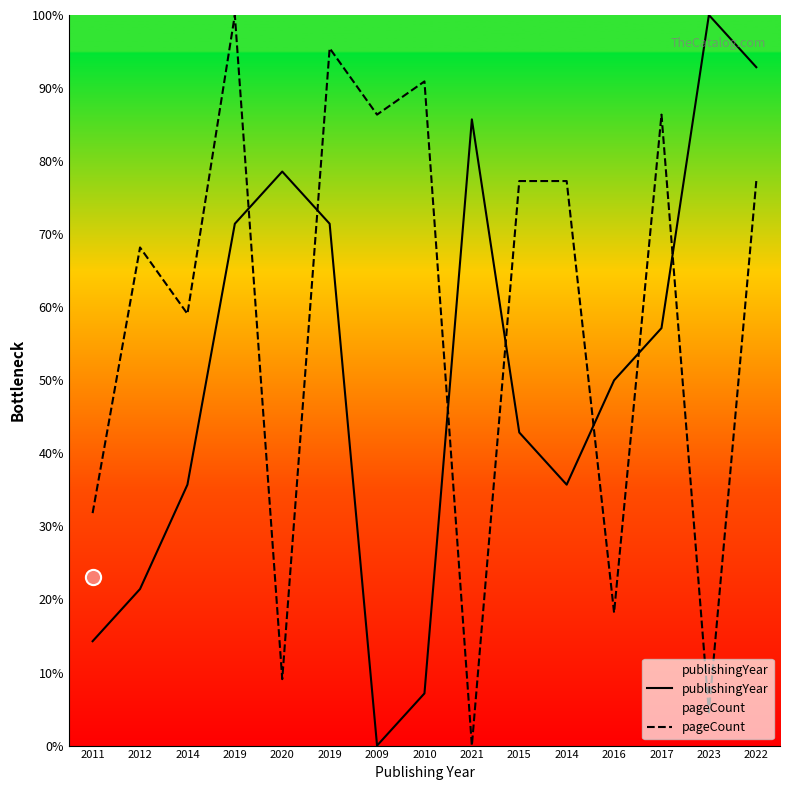

At which category is the sum across all series the highest?

2019